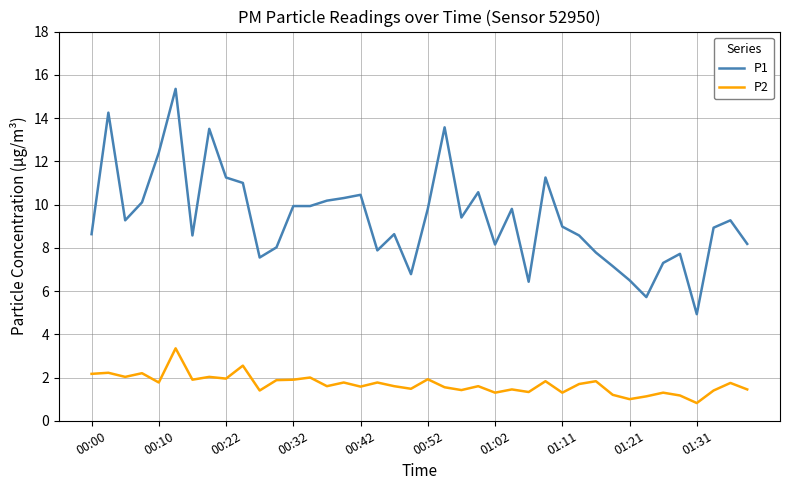

What is the sum of all P2 values?

67.6